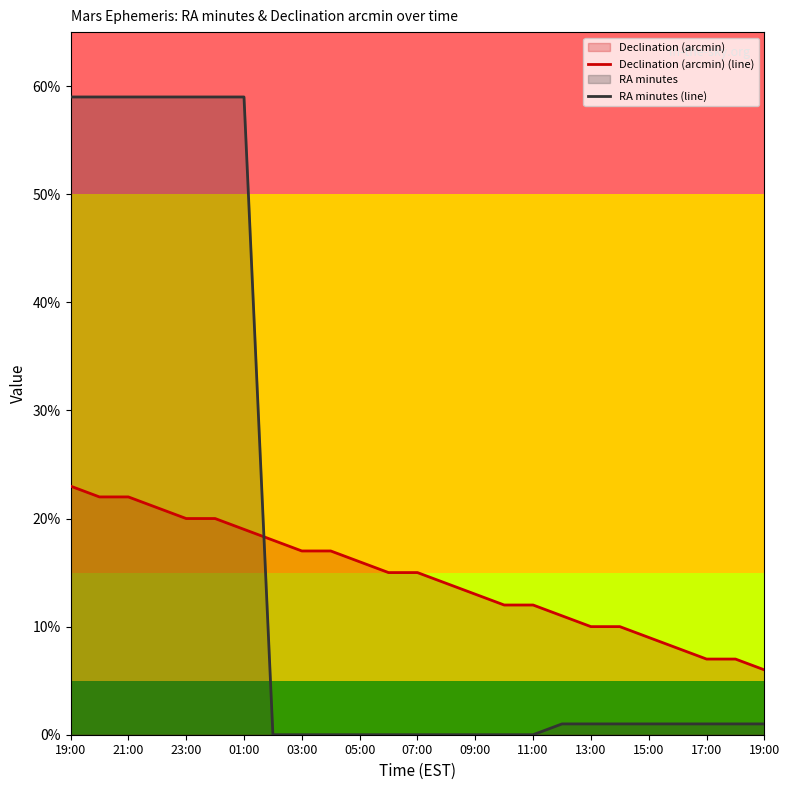

Which series ends up on top after the final intersection of RA minutes (line) and Declination (arcmin) (line)?

Declination (arcmin) (line)